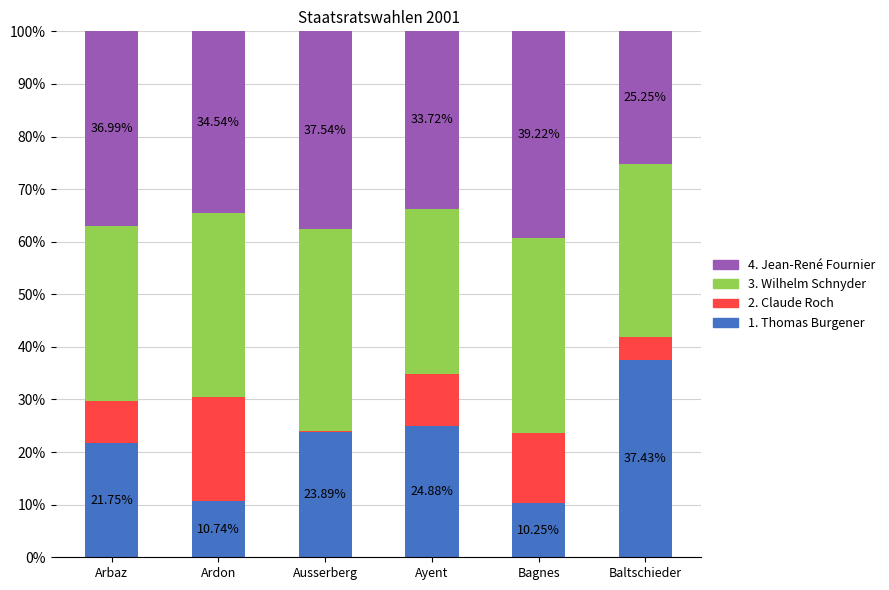

Which category has the highest value in the 1. Thomas Burgener series?

Baltschieder